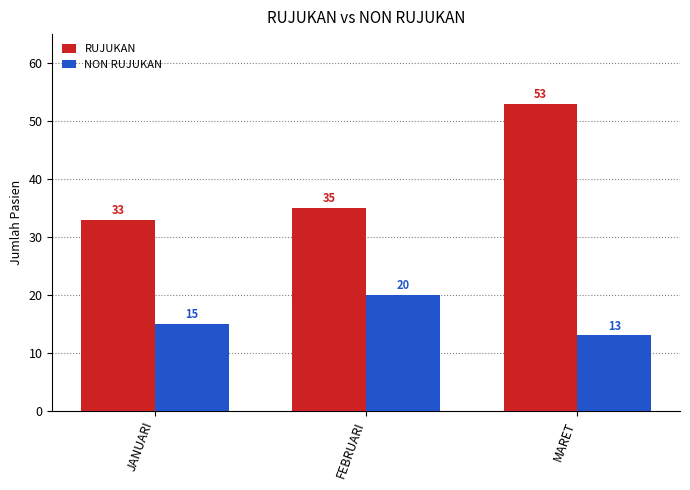

What value does the RUJUKAN series have at MARET, to the nearest 5?

55